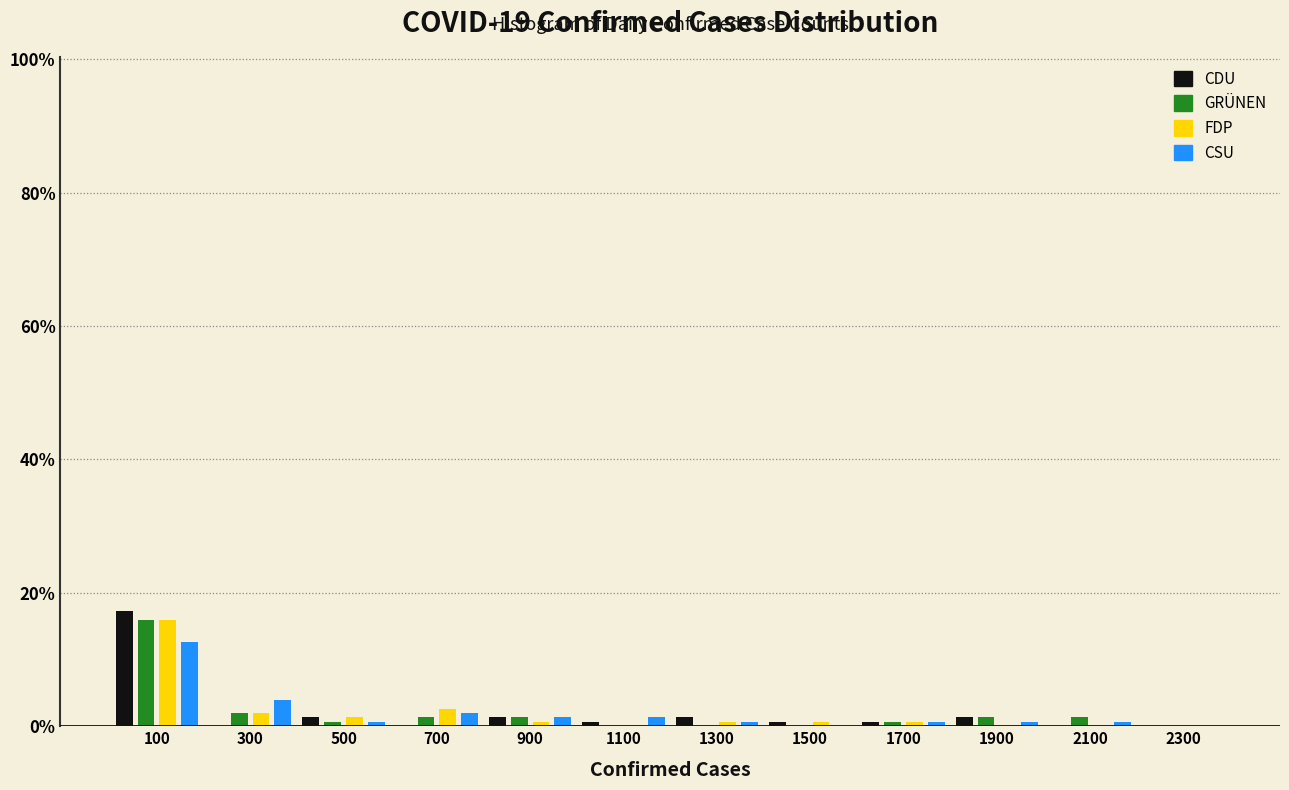

In the FDP series, which range on the x-axis has the tallest bar?

0 to 200